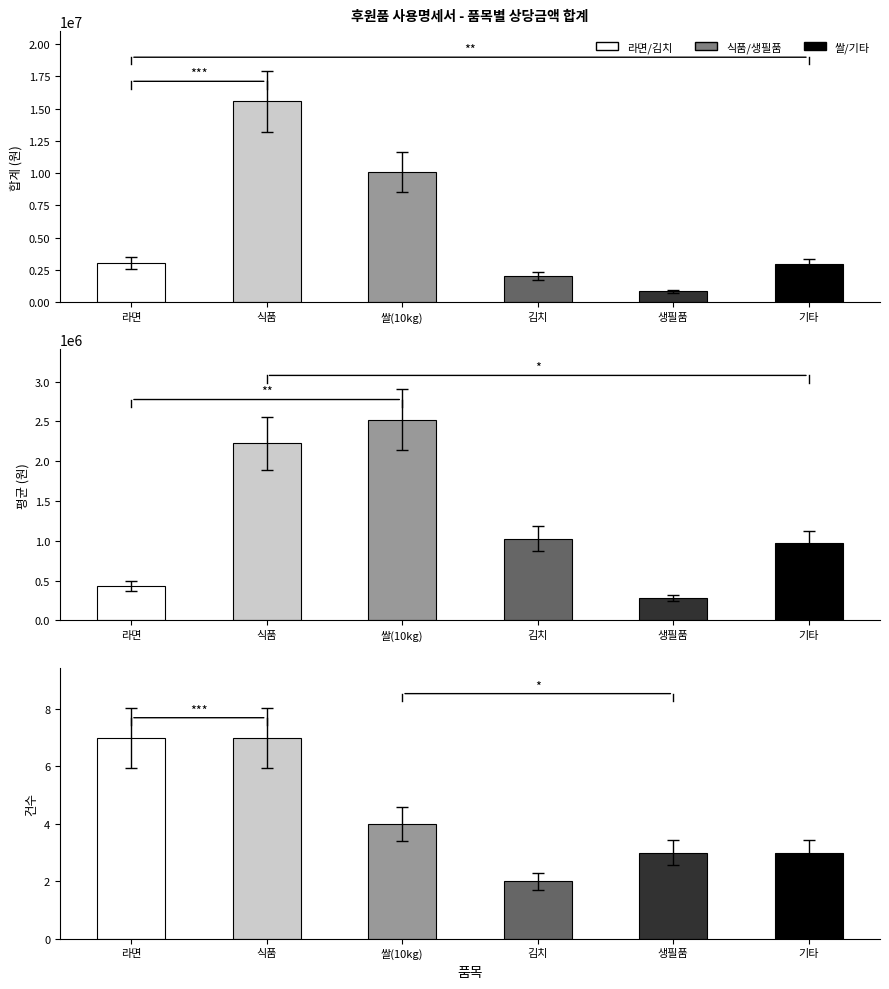

True or false: 평균 (원) has a value of 280000.0 at 생필품.

True